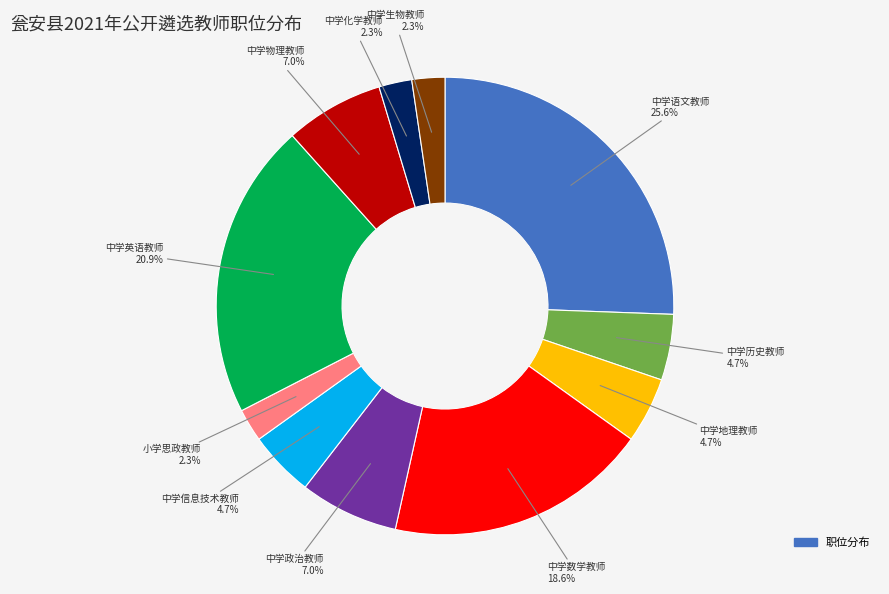

Does any single category account for the majority?

No